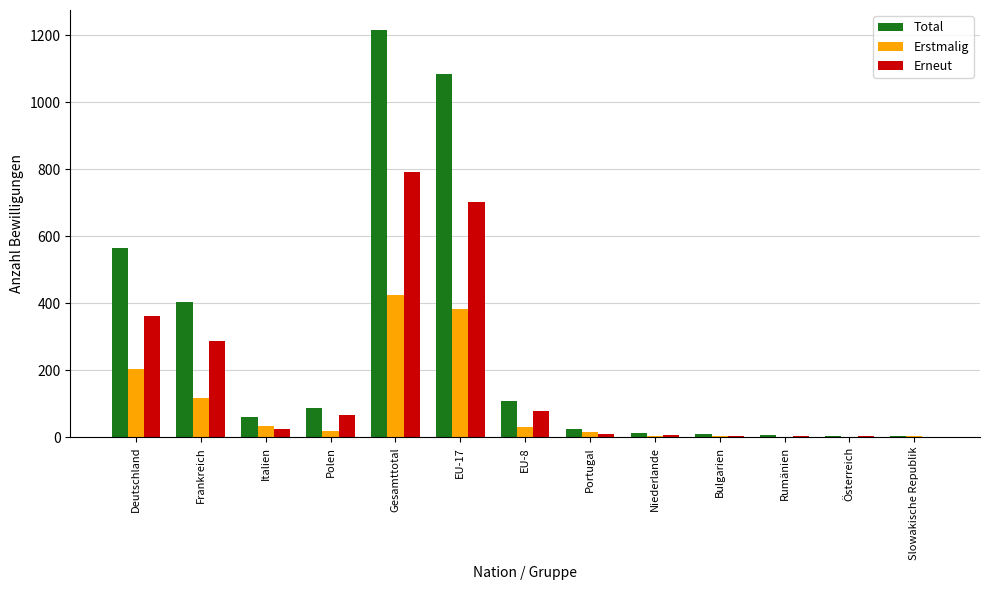

Is the value of Erstmalig at Frankreich greater than the value of Total at Italien?

Yes